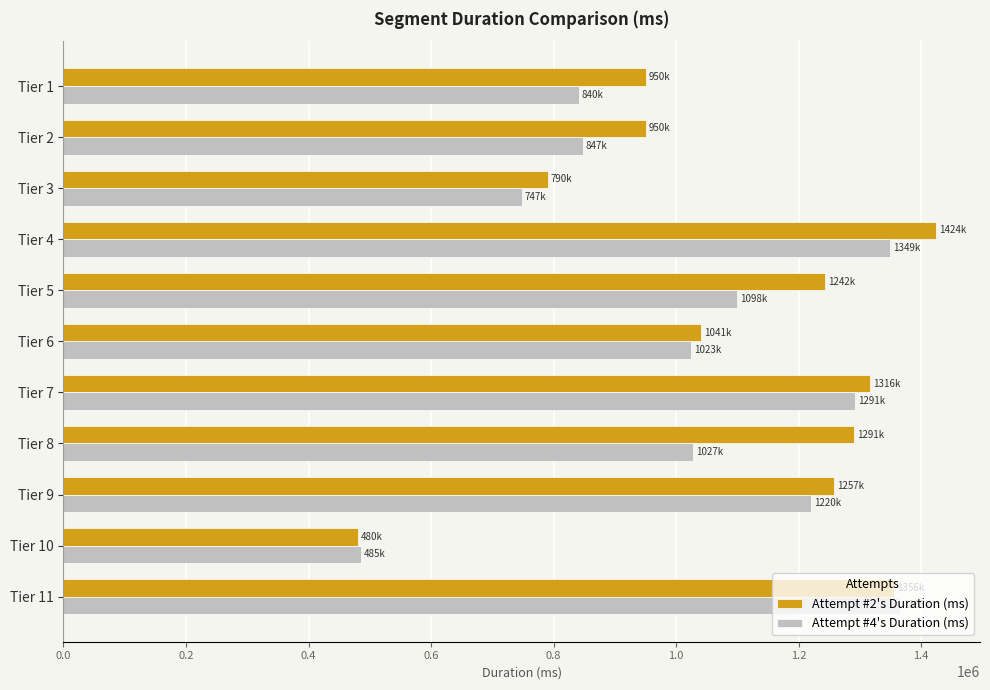

The value of Attempt #4's Duration (ms) at Tier 2 is 1172992. True or false?

False